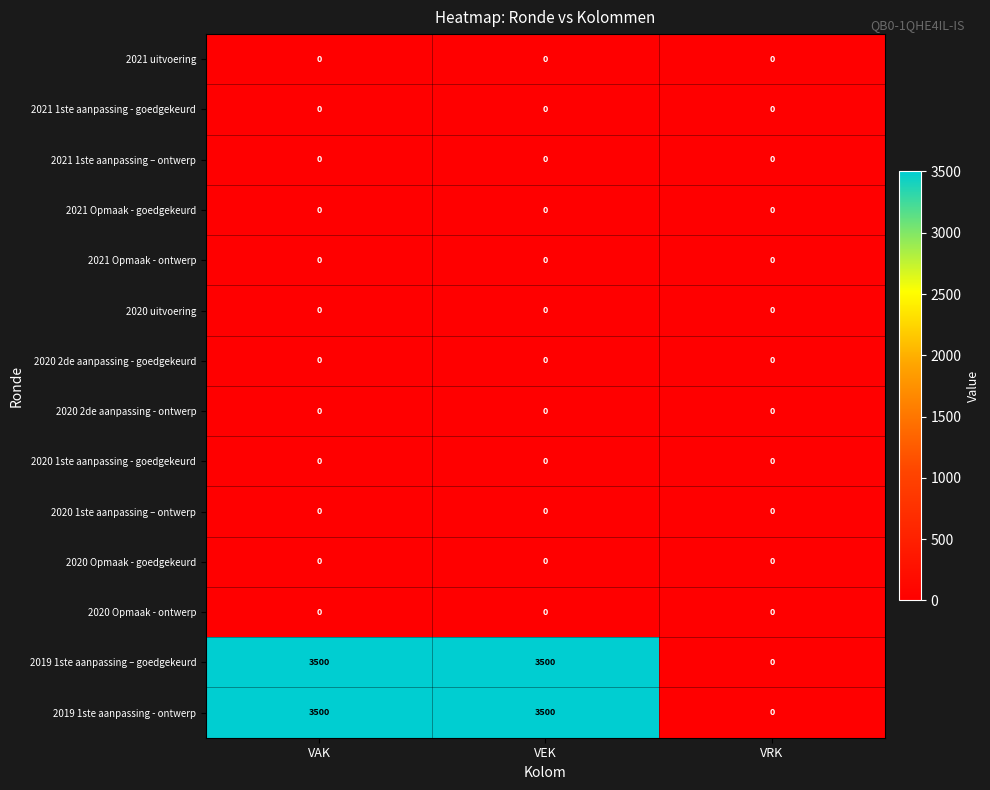

Is it true that 2021 Opmaak - ontwerp equals 0 at VRK?

True